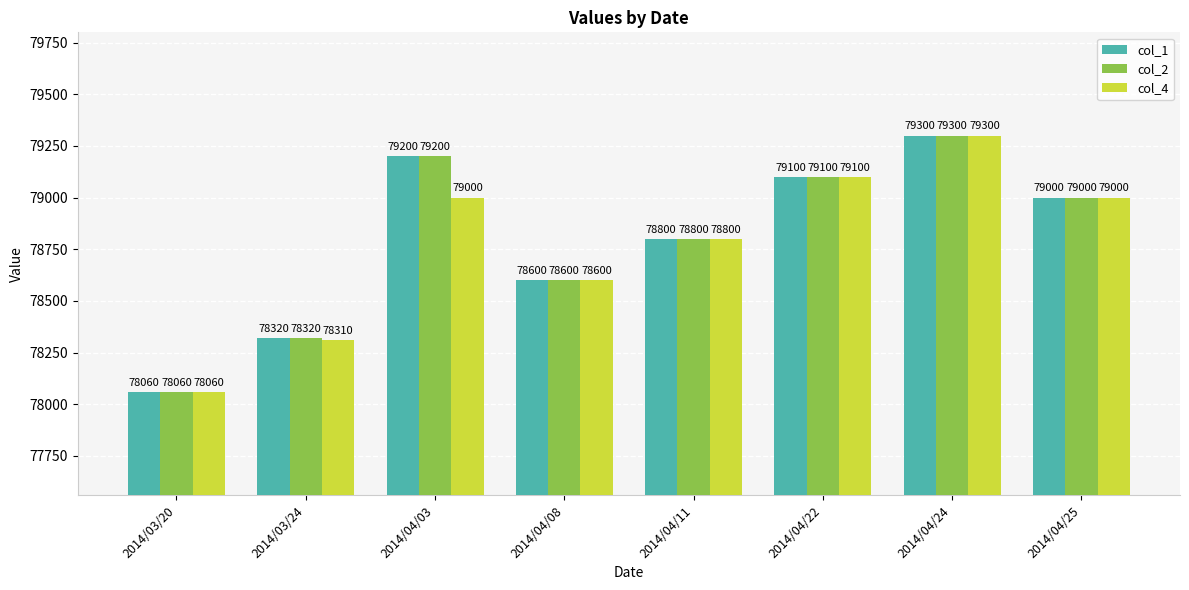

Which series changed the most between 2014/03/24 and 2014/04/08?

col_4